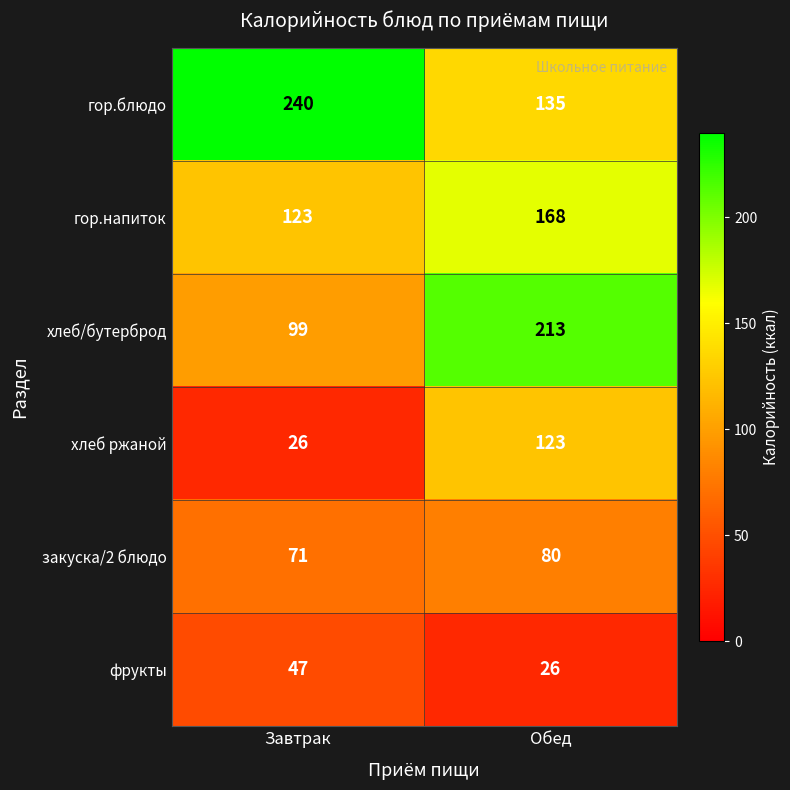

Is it true that гор.блюдо equals 135 at Обед?

True